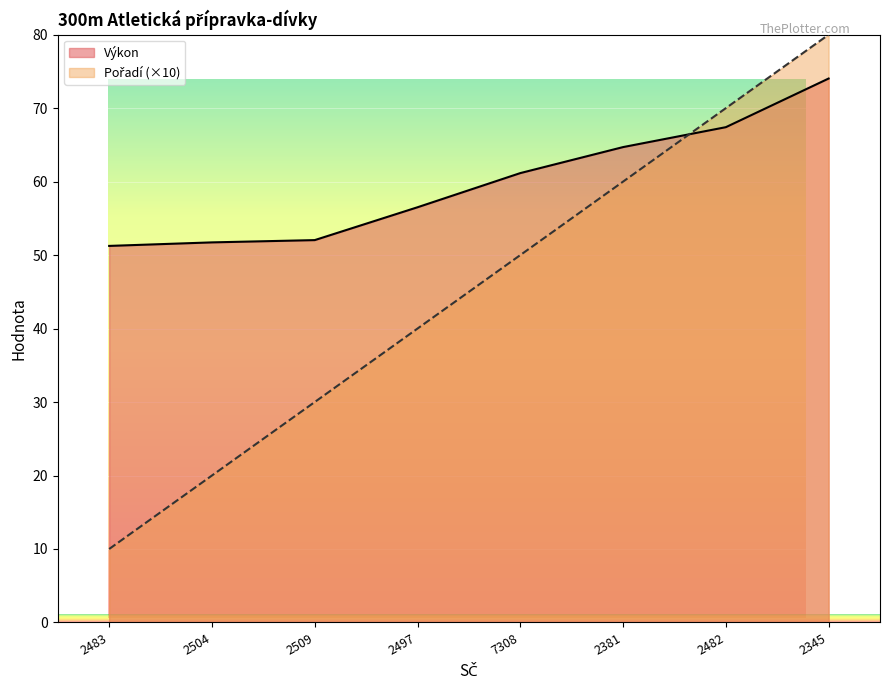

Is it true that Pořadí equals 65.4 at 7308?

False